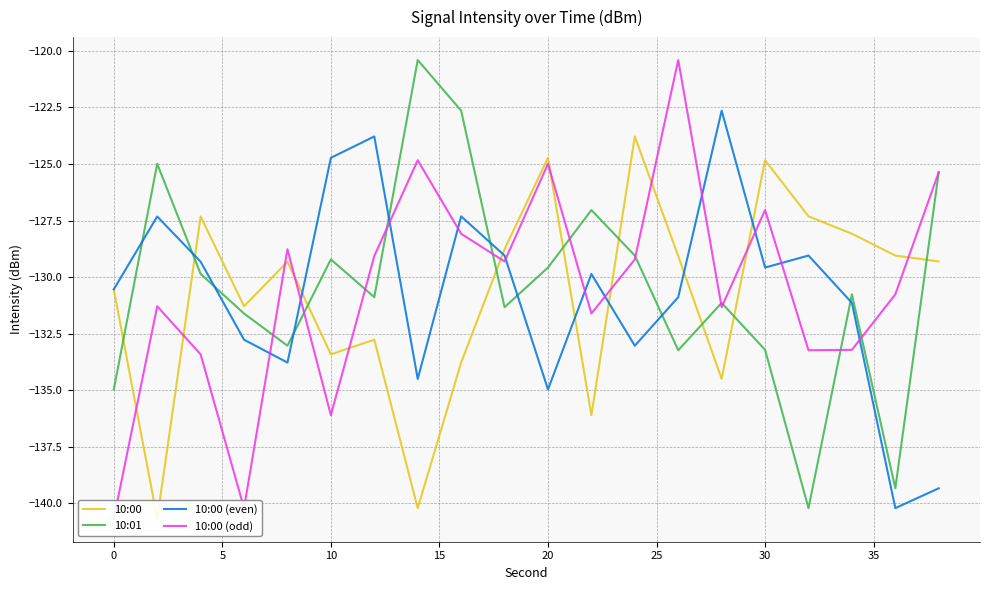

What is the value of the 10:01 point at the 3rd from the left?

-129.9